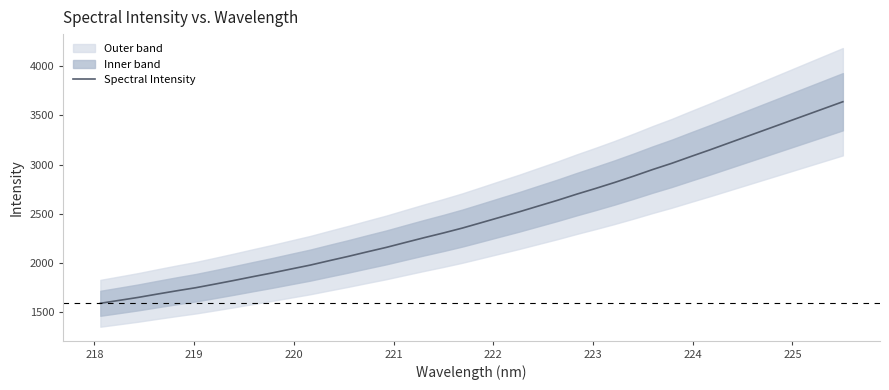

Does the chart have visible grid lines?

No